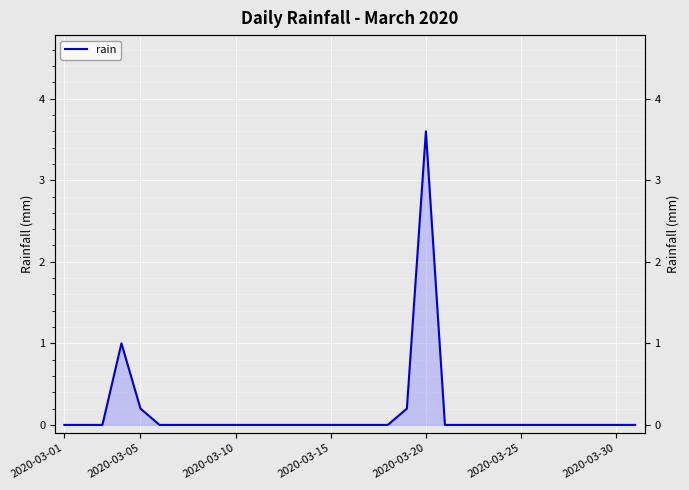

Reading left to right, list all the values displayed in this chart.

0.0	0.0	0.0	1.0	0.2	0.0	0.0	0.0	0.0	0.0	0.0	0.0	0.0	0.0	0.0	0.0	0.0	0.0	0.2	3.6	0.0	0.0	0.0	0.0	0.0	0.0	0.0	0.0	0.0	0.0	0.0